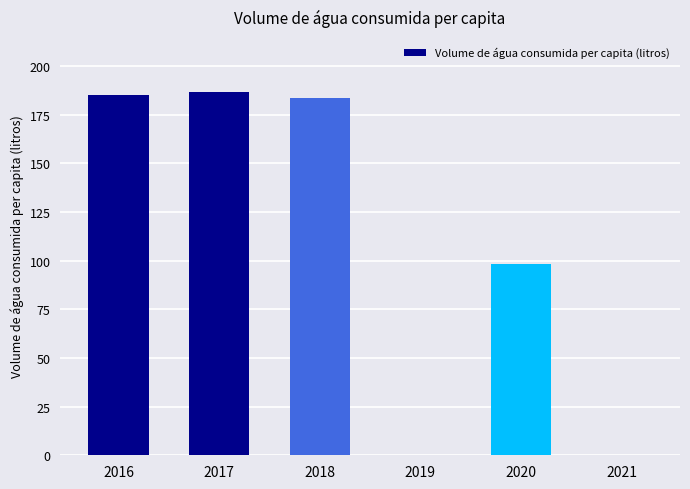

What is the sum of the values at 2019 and 2018?

183.4